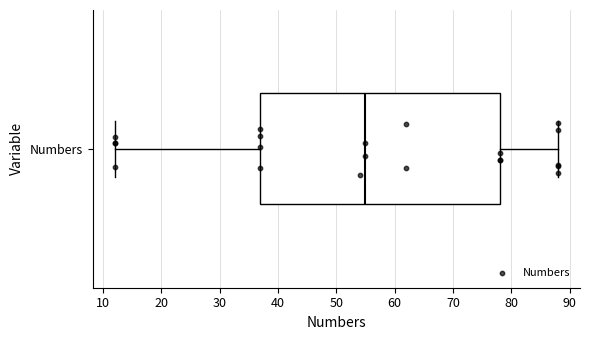

Transcribe this box plot: give where the median line is, the range the box spans, and where the two whiskers end, as read against the x-axis. The values are not printed on the chart, so give them approximately, as read against the axis.

median 55, box 37 to 78, whiskers 12 to 88